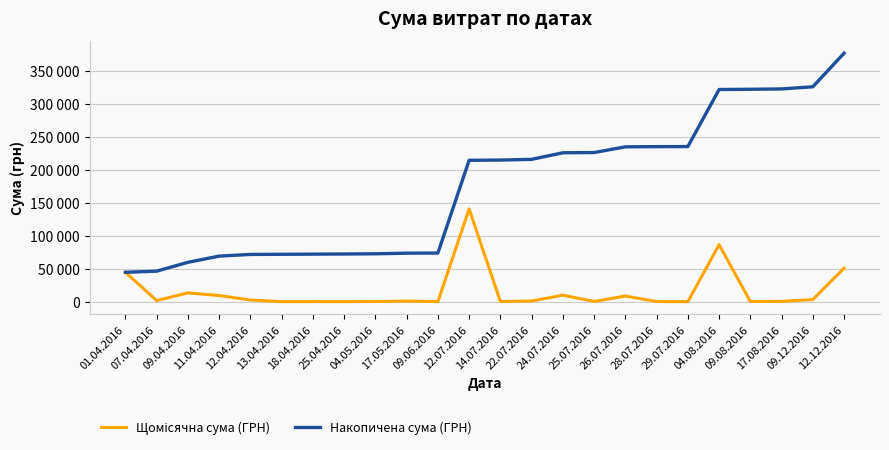

What is the average value of the Накопичена сума (ГРН) series?

175087.7